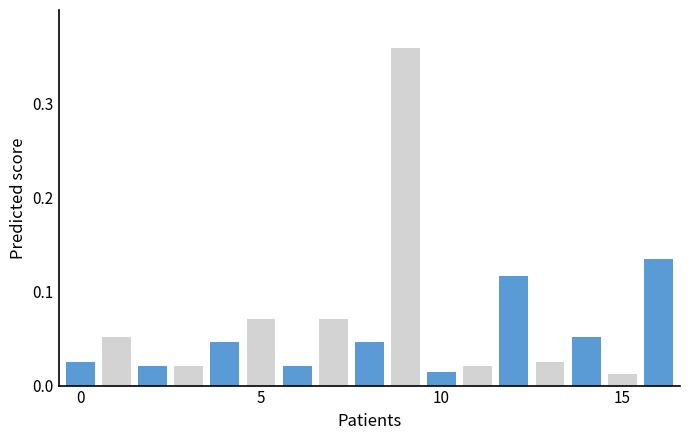

What is the sum of all values?

1.1